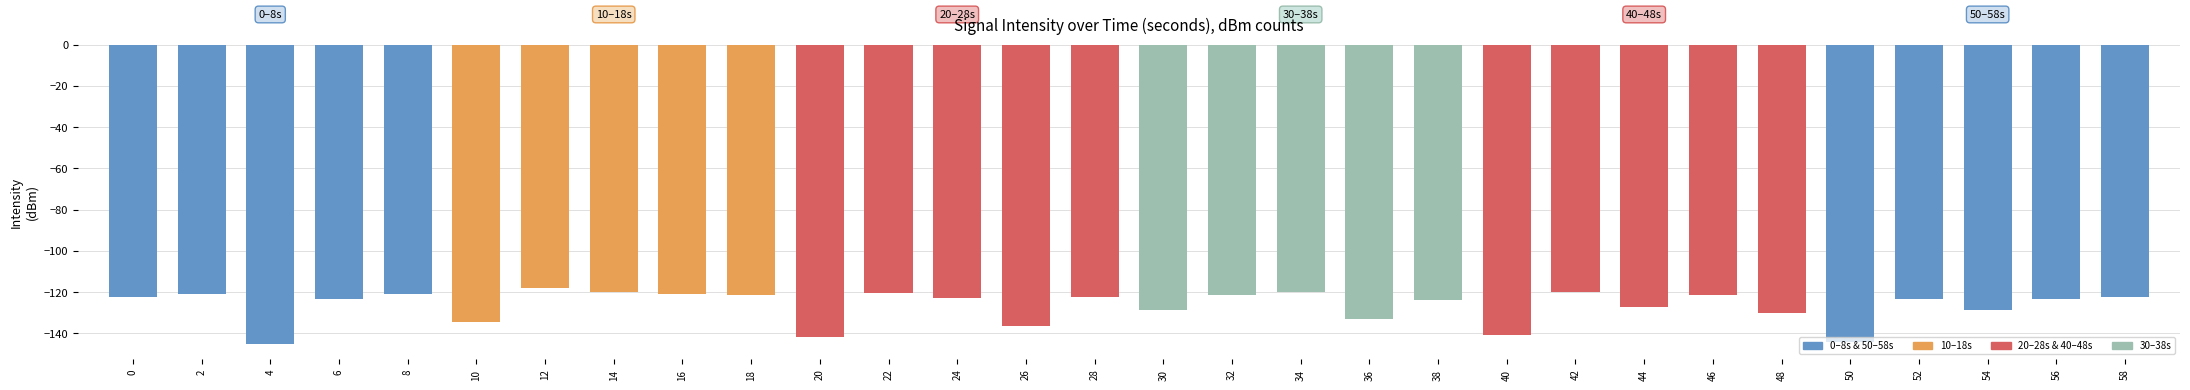

Between 12 and 32, which is larger?

12